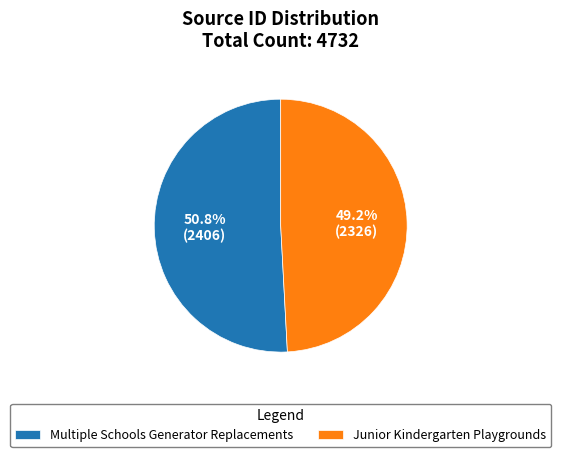

What is the smallest slice in the pie chart?

Junior Kindergarten Playgrounds